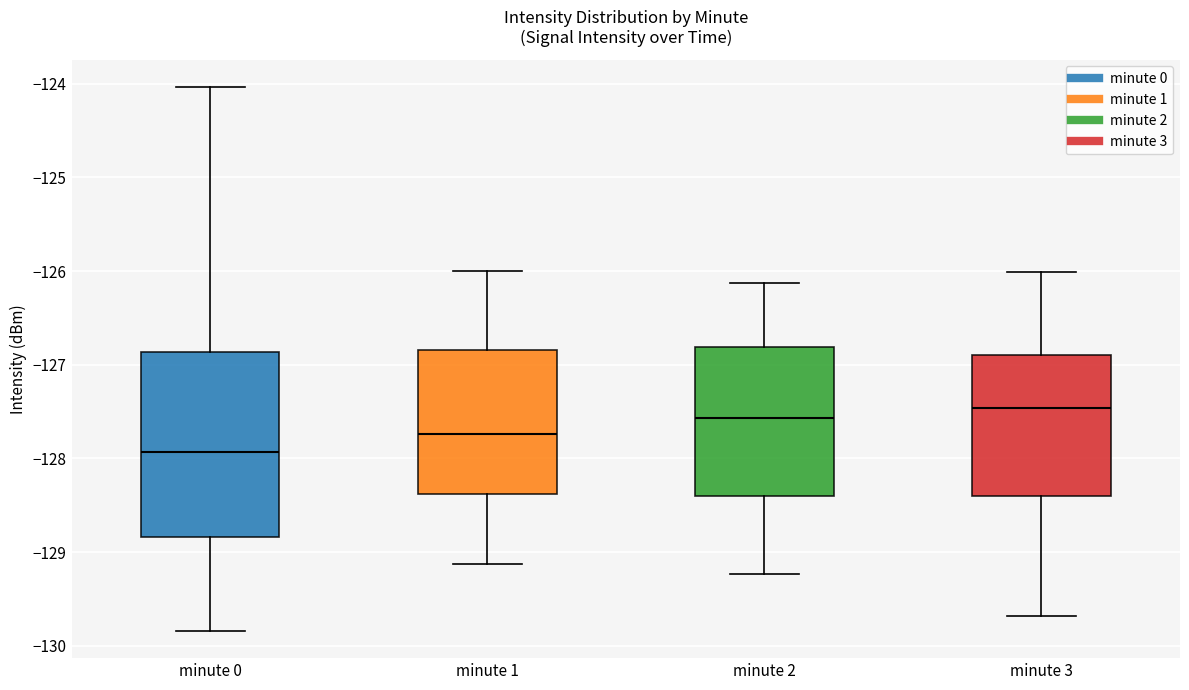

Where does the median line of the box for minute 0 sit on the y-axis? The values are not printed on the chart, so give them approximately, as read against the axis.

-127.9